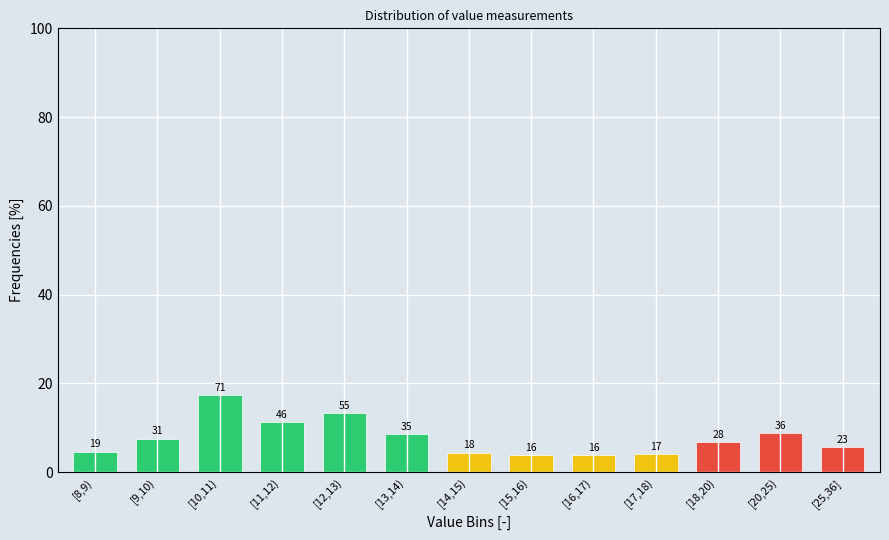

Are the bars horizontal?

No